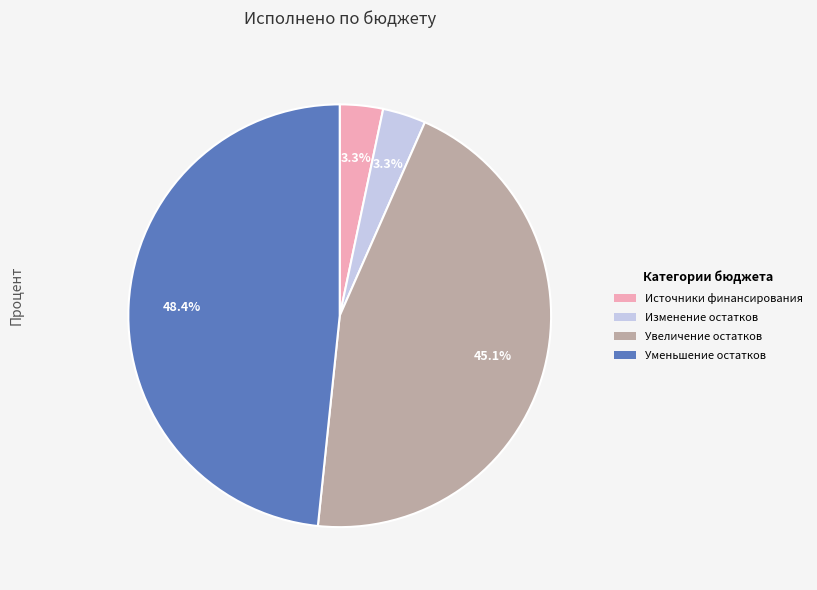

Is there any slice that represents more than half of the pie?

No